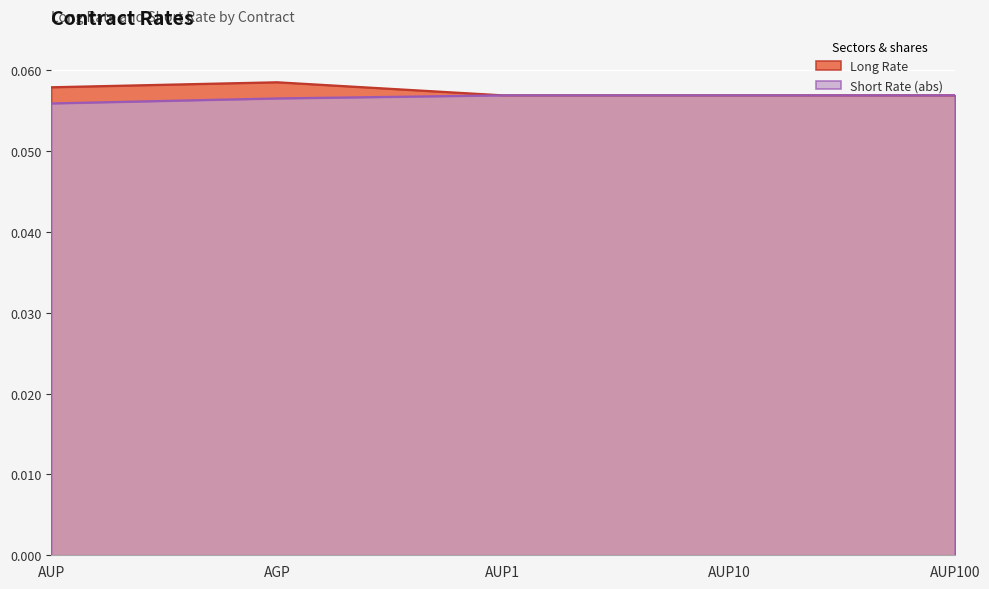

List the series in order of their peak value, highest first.

Long Rate, Short Rate (abs)